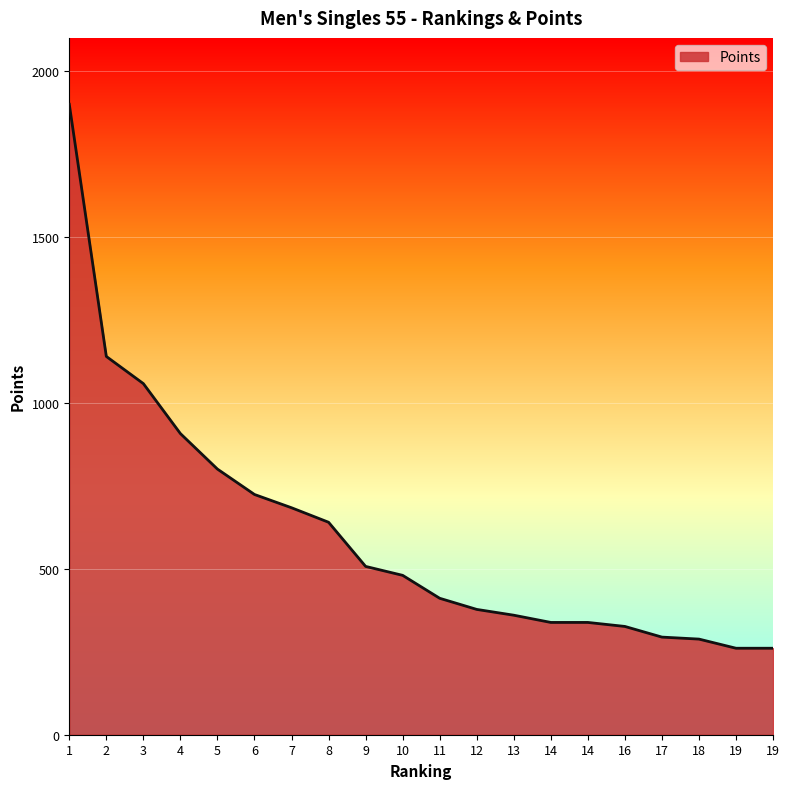

Rank the categories by value from lowest to highest.

19, 19, 18, 17, 16, 14, 14, 13, 12, 11, 10, 9, 8, 7, 6, 5, 4, 3, 2, 1